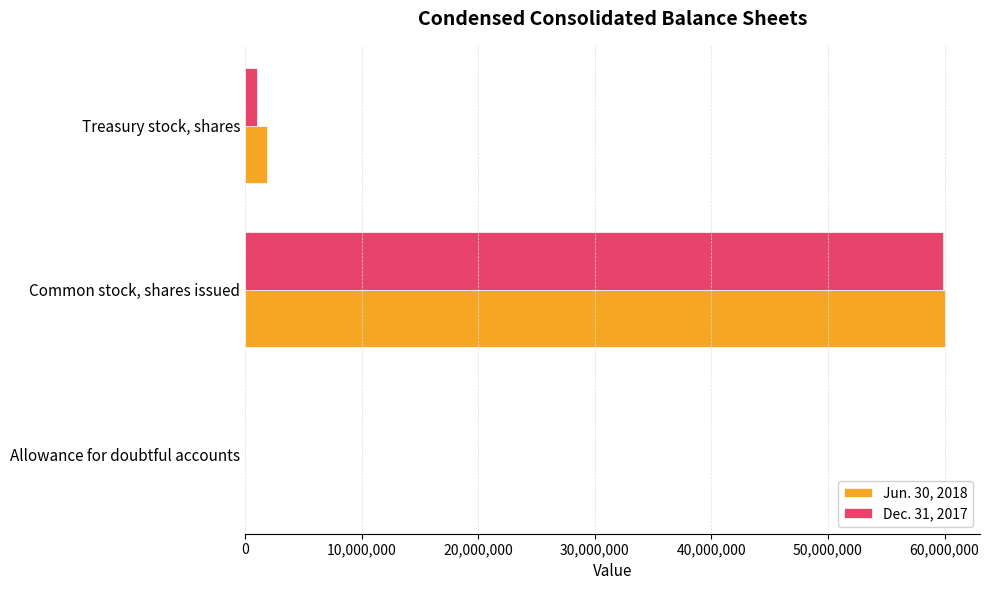

At which category is the sum across all series the highest?

Common stock, shares issued